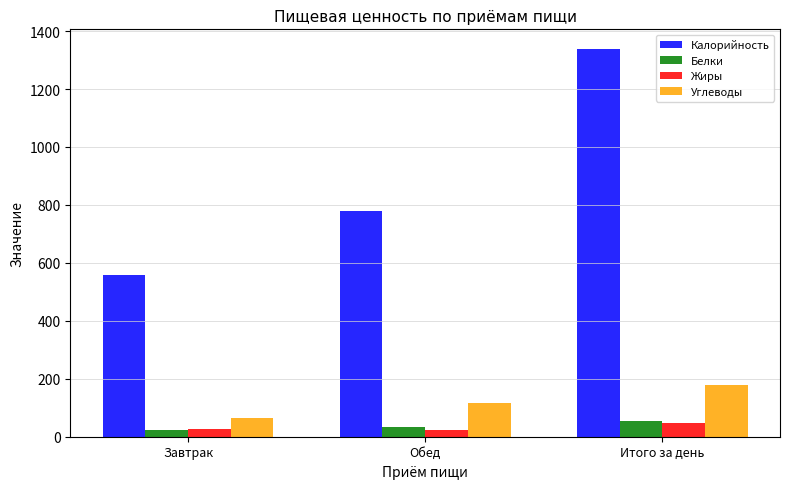

At which label is Углеводы closest to 121?

Обед